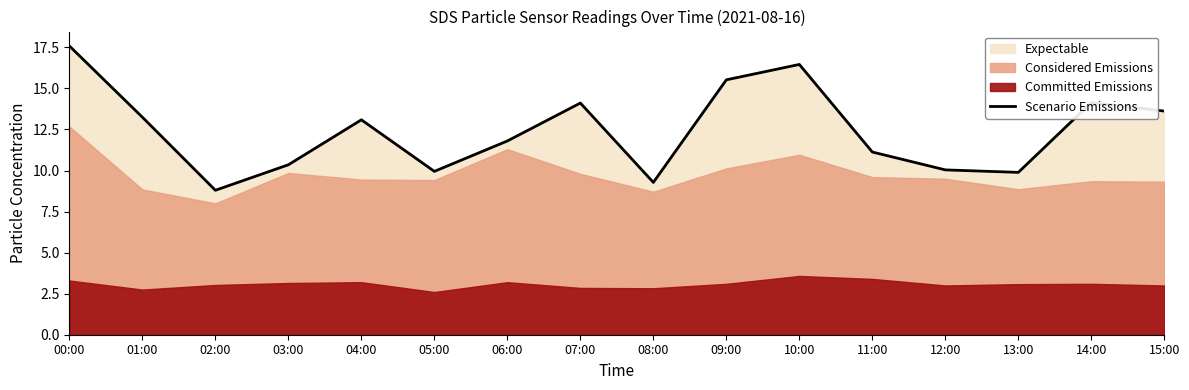

What is the label of the 12th point from the left?

11:00